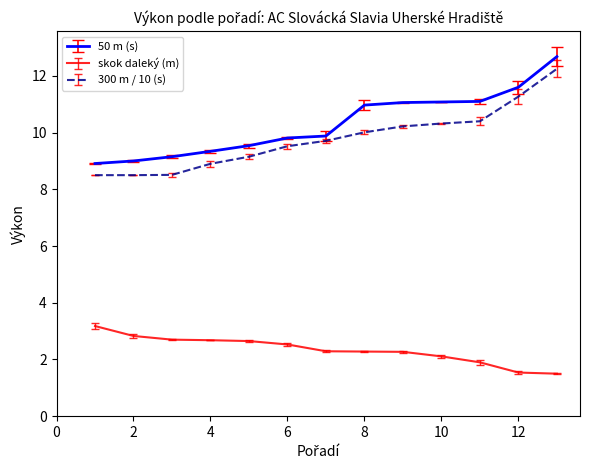

What is the difference between the maximum and minimum values in the 50 m (s) series?

3.8